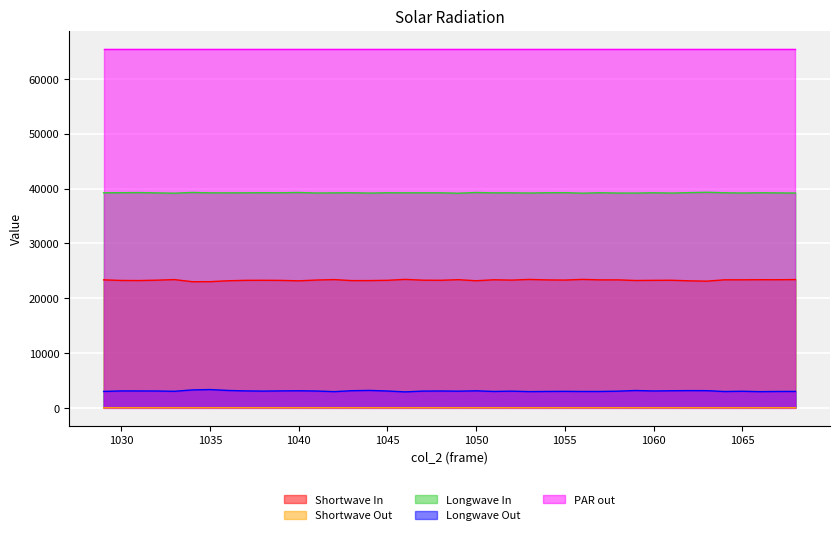

At how many categories does at least one series exceed 26633?

40